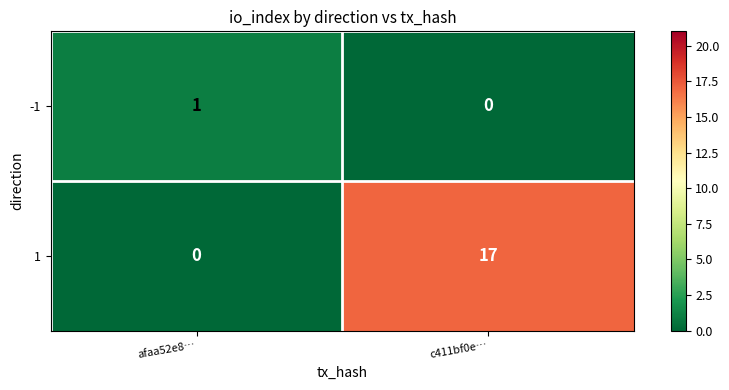

The -1 series shows 0 at c411bf0e…. True or false?

True